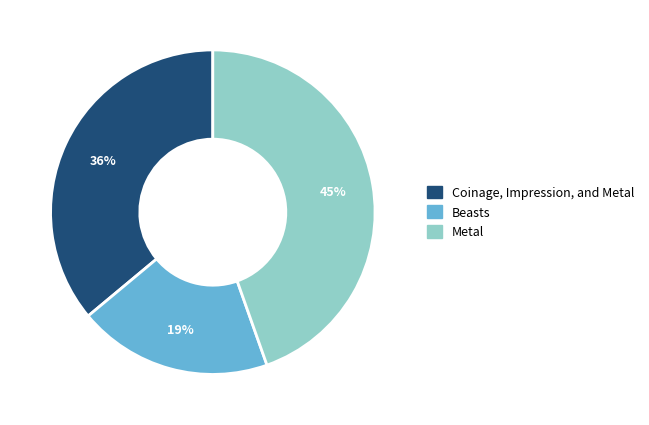

To the nearest percent, what is the average slice percentage?

33%